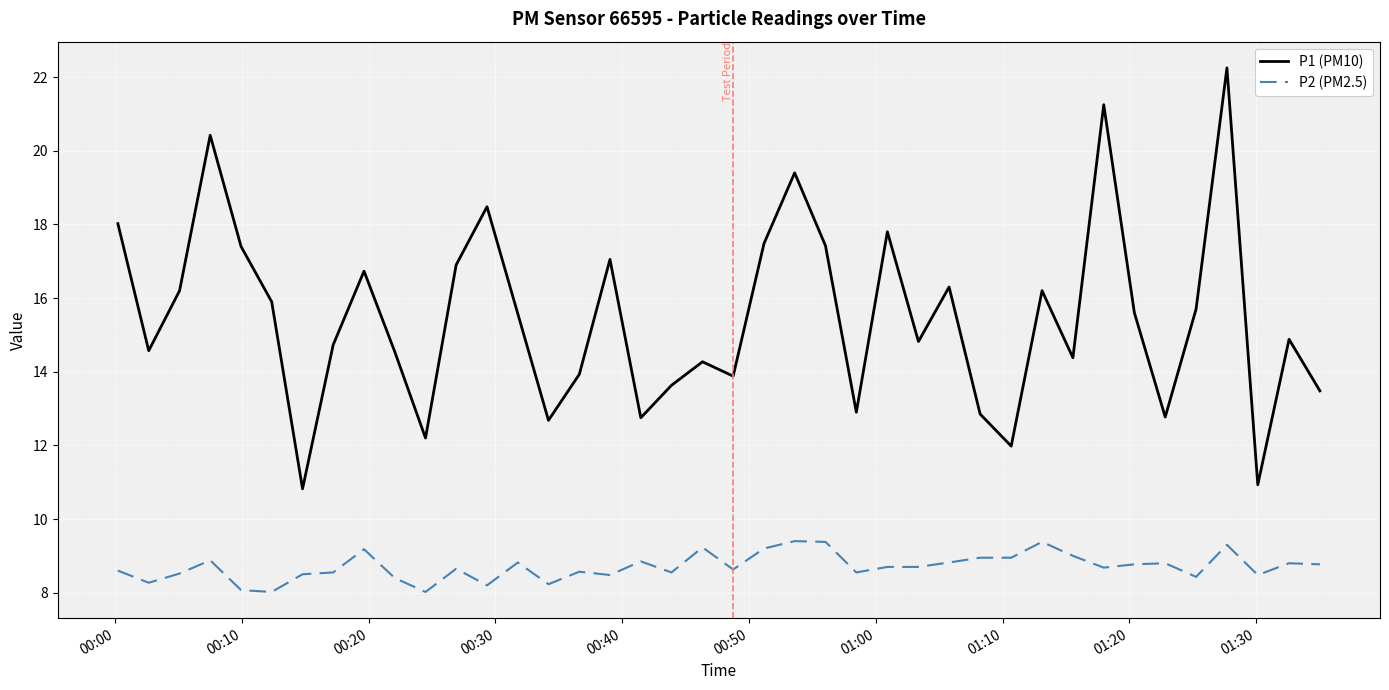

What is the difference between the maximum and minimum values in the P2 (PM2.5) series?

1.4